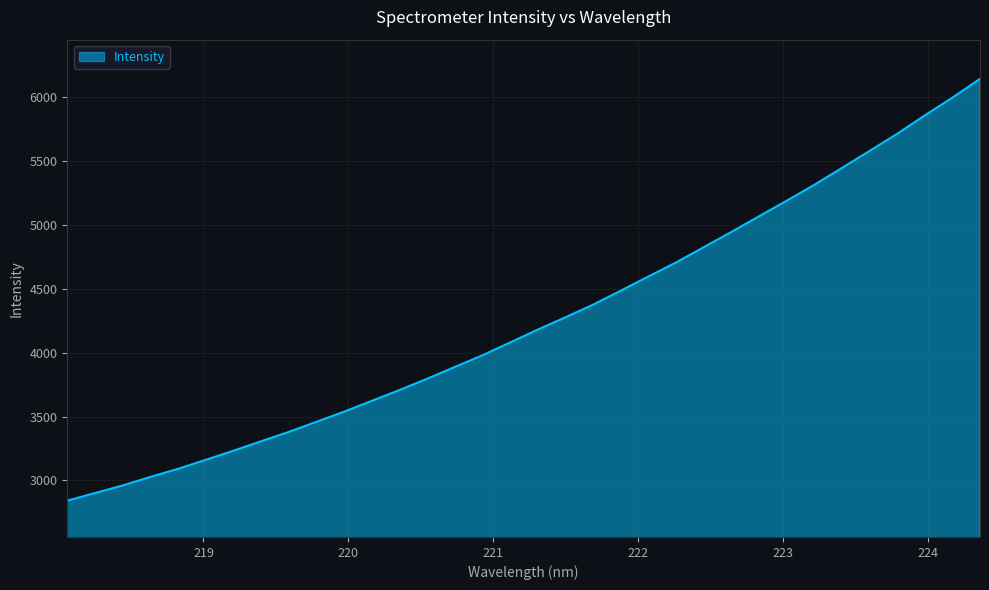

What is the maximum value shown in the chart?

6145.3